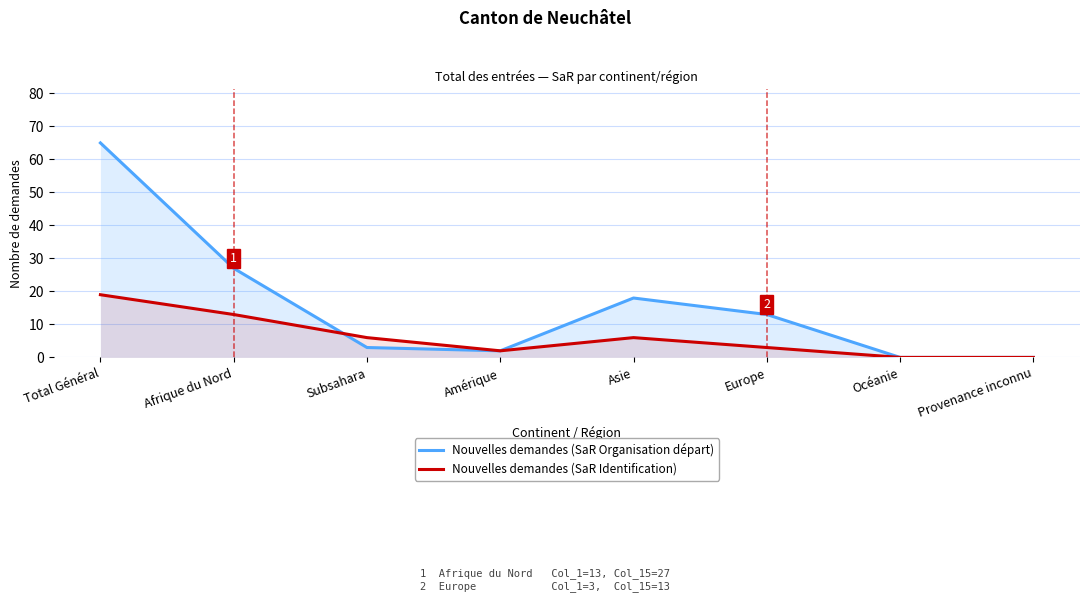

The Nouvelles demandes (SaR Organisation départ) series shows 65 at Total Général. True or false?

True